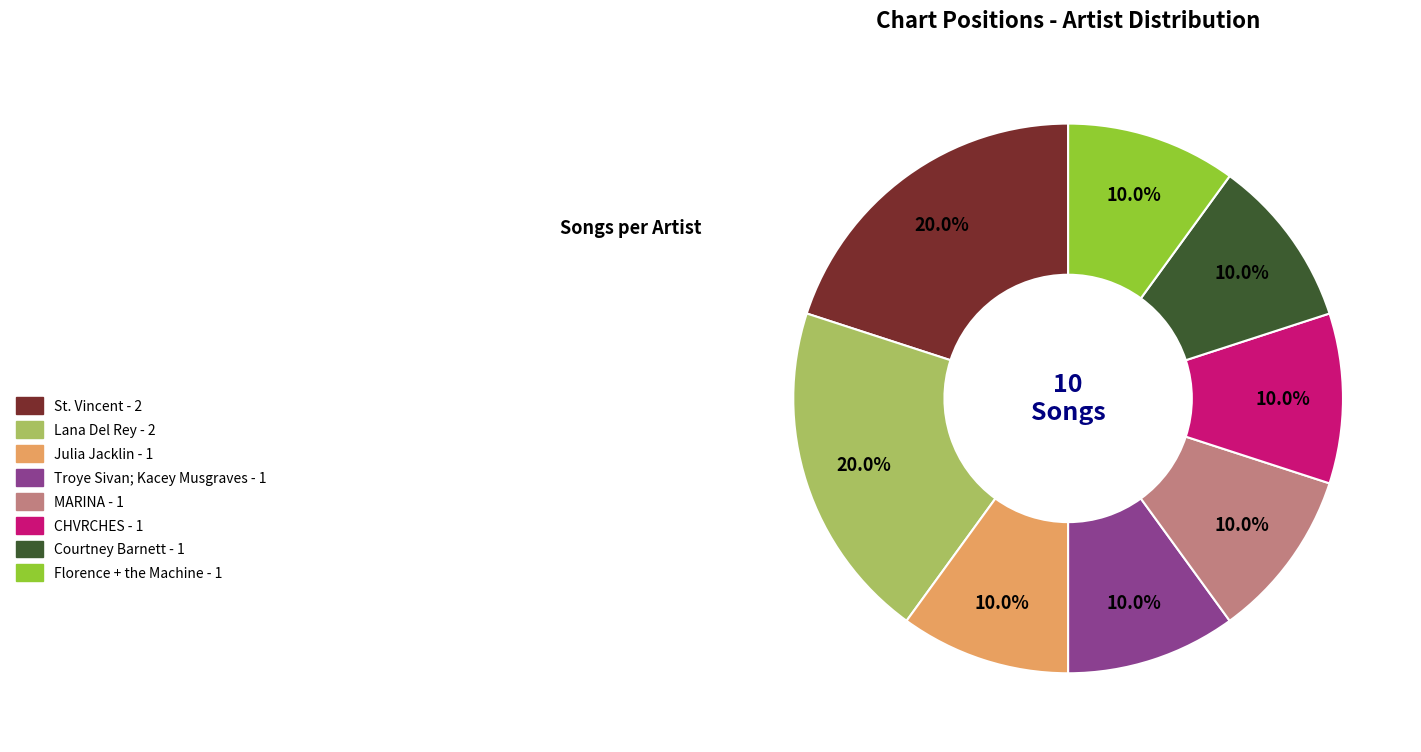

Count the number of slices in the pie.

8